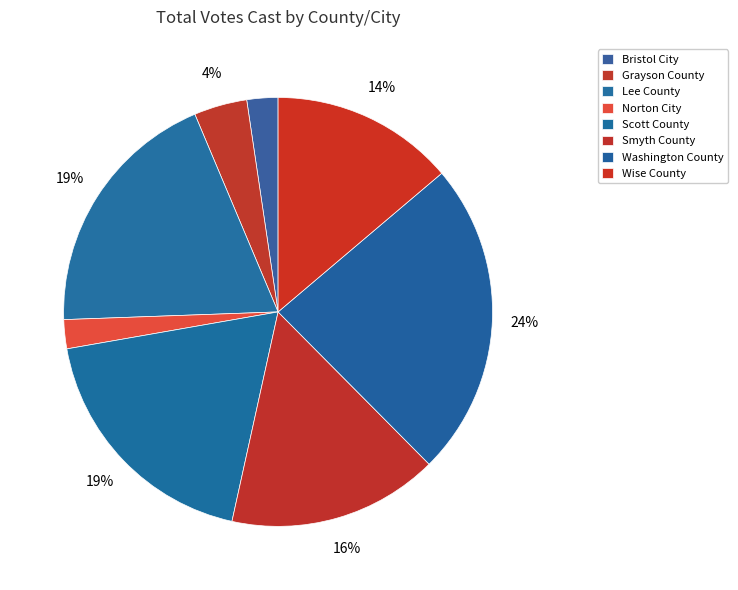

To the nearest percent, what is the combined percentage of Grayson County and Lee County?

23%